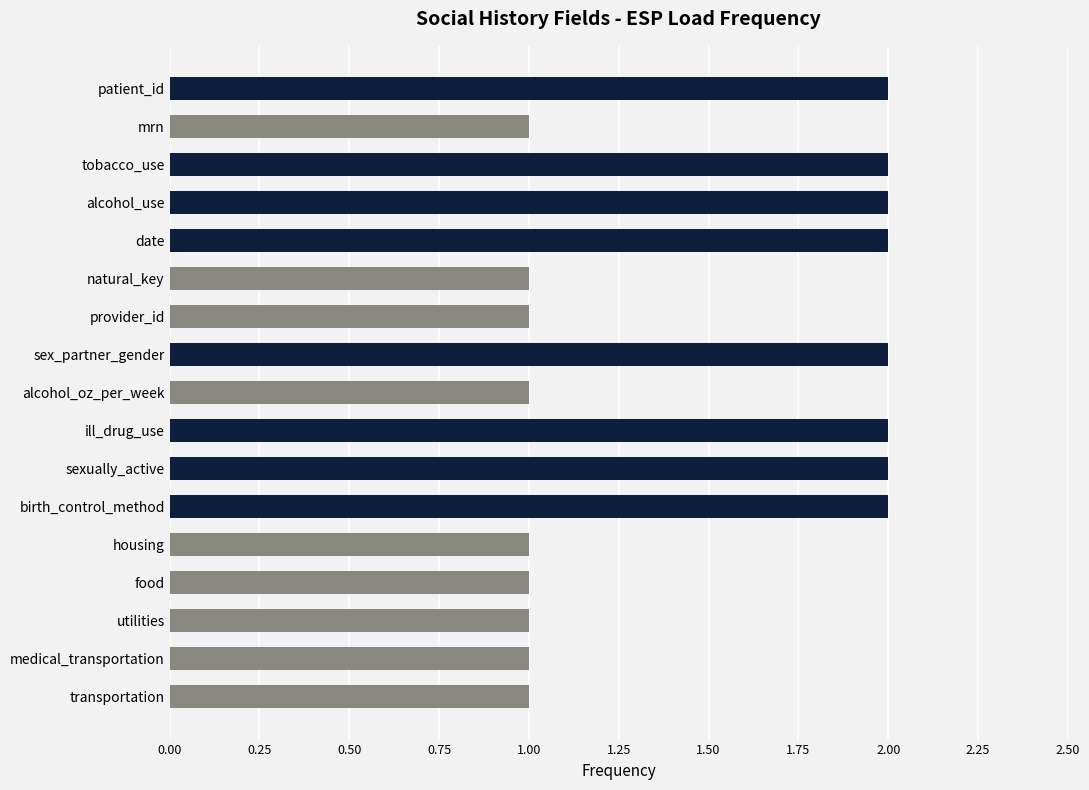

How many data points does each series have?

17